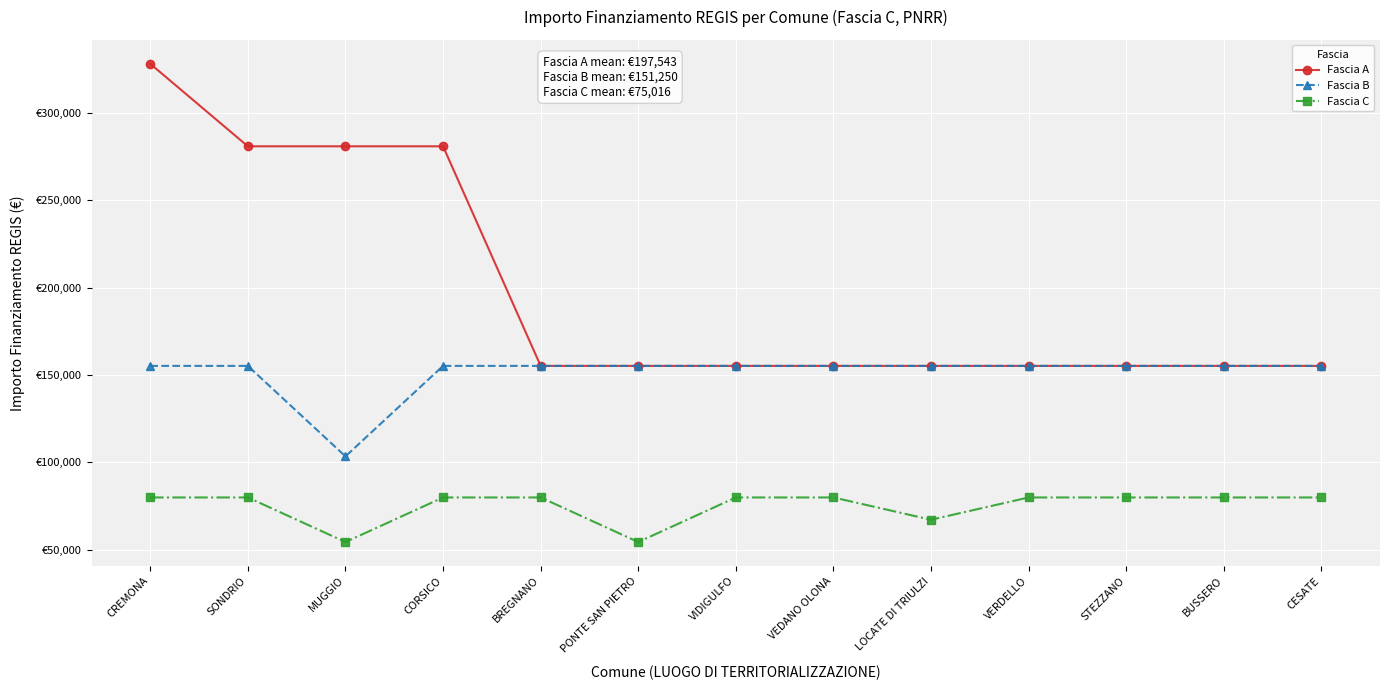

Does the chart have visible grid lines?

Yes